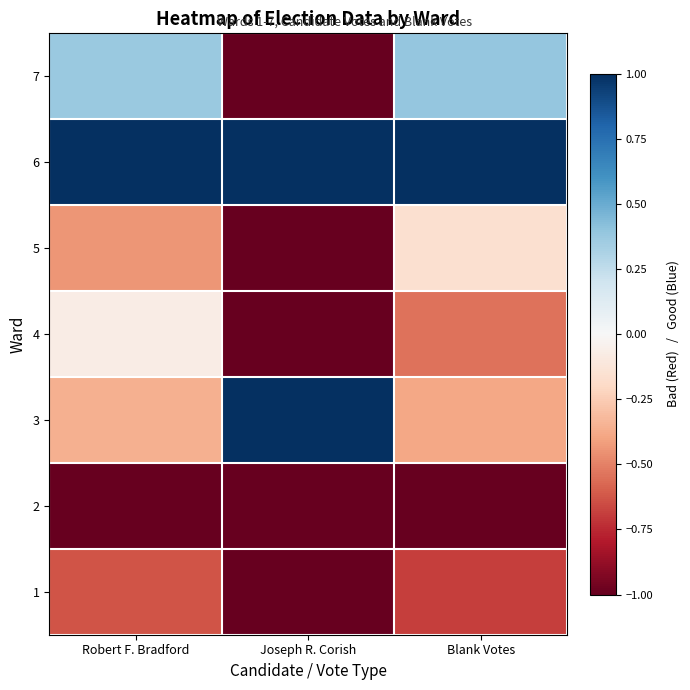

At Joseph R. Corish, list the series in order from largest to smallest.

3, 6, 1, 2, 4, 5, 7